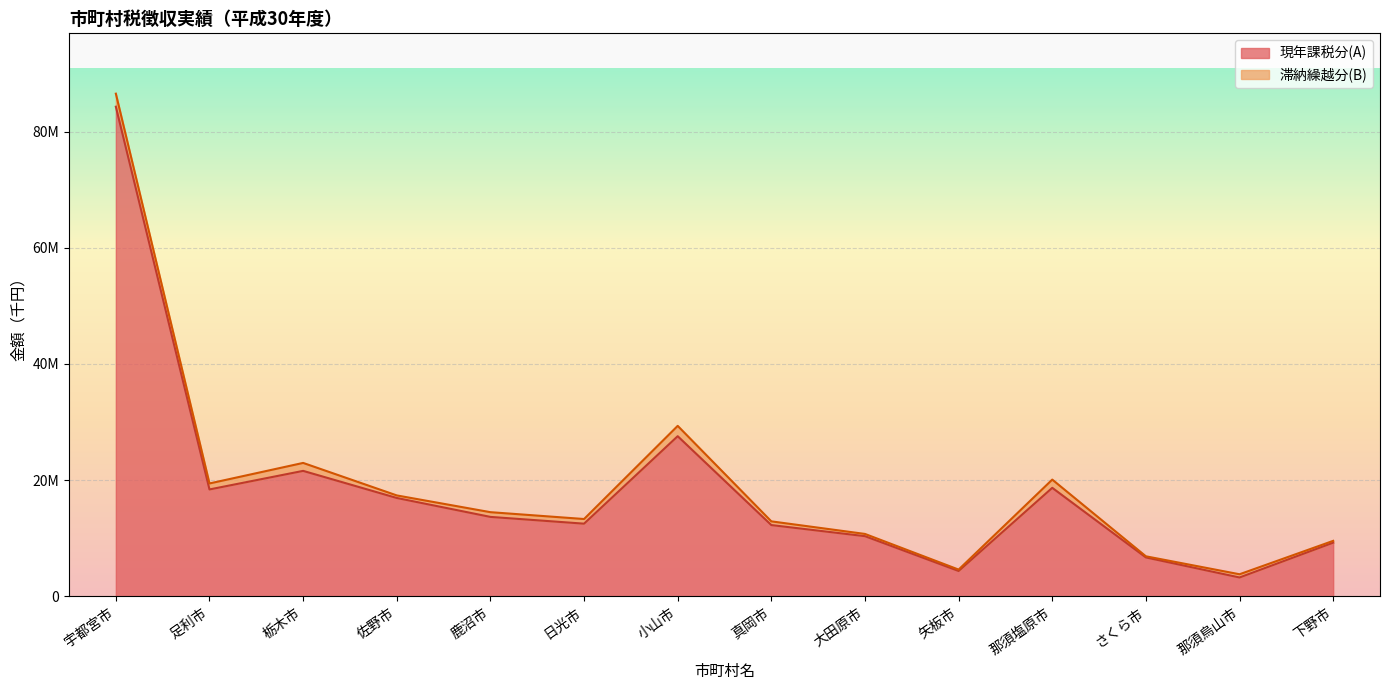

How many data points are above 13689944?

6